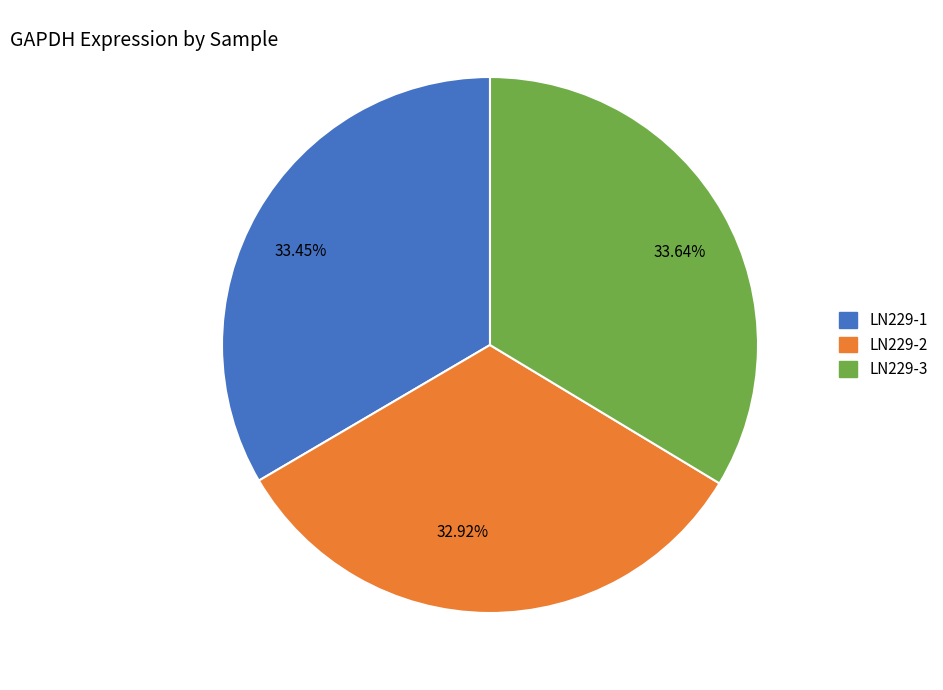

Is the sum of 33.45% and 32.92% greater than half?

Yes